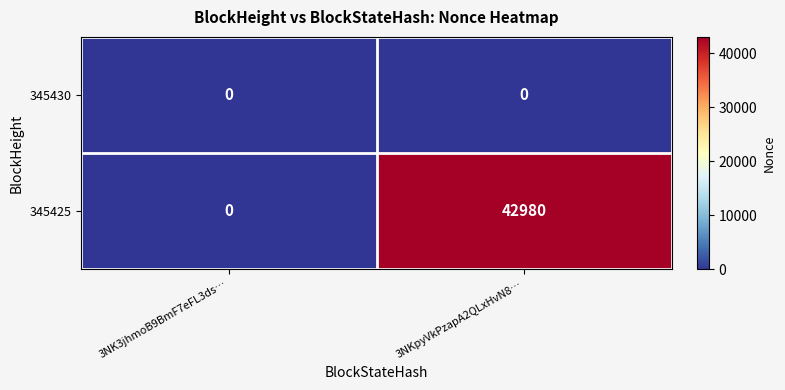

Reading left to right, what are all the values shown in this chart?

345430: 3NK3jhmoB9BmF7eFL3ds…=0	3NKpyVkPzapA2QLxHvN8…=0
345425: 3NK3jhmoB9BmF7eFL3ds…=0	3NKpyVkPzapA2QLxHvN8…=42980